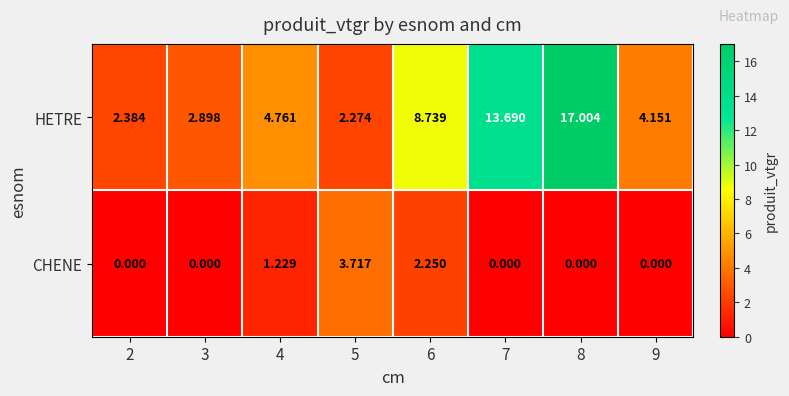

Rank the series at 3 from lowest to highest value.

CHENE, HETRE